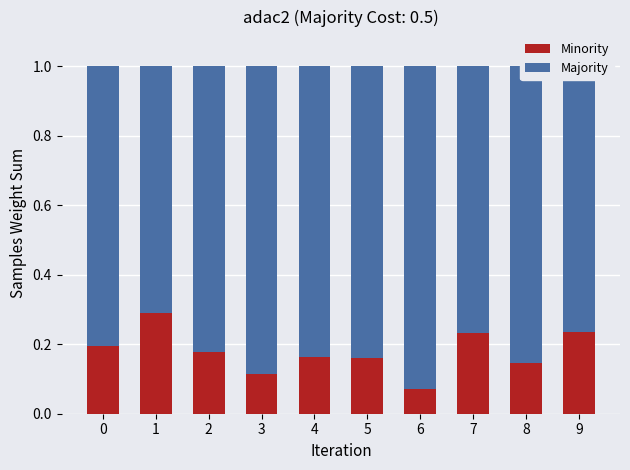

How many Minority values are between 0 and 1?

10